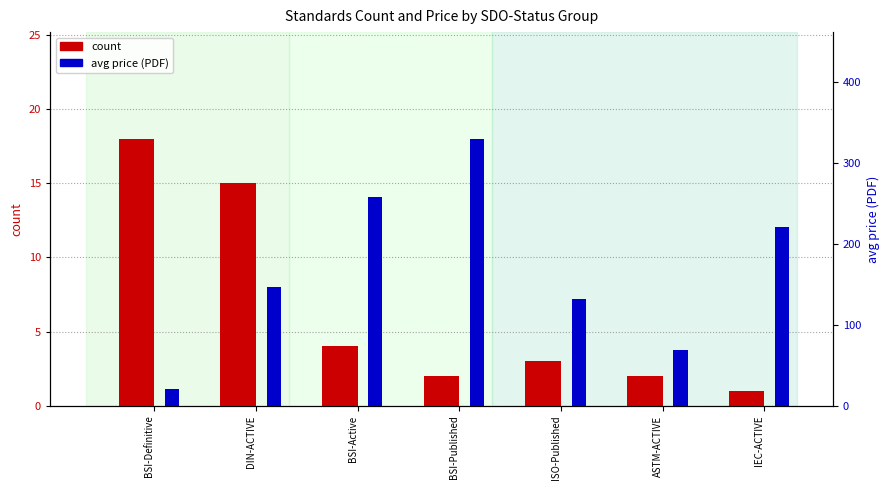

What is the maximum value shown in the chart?

330.0